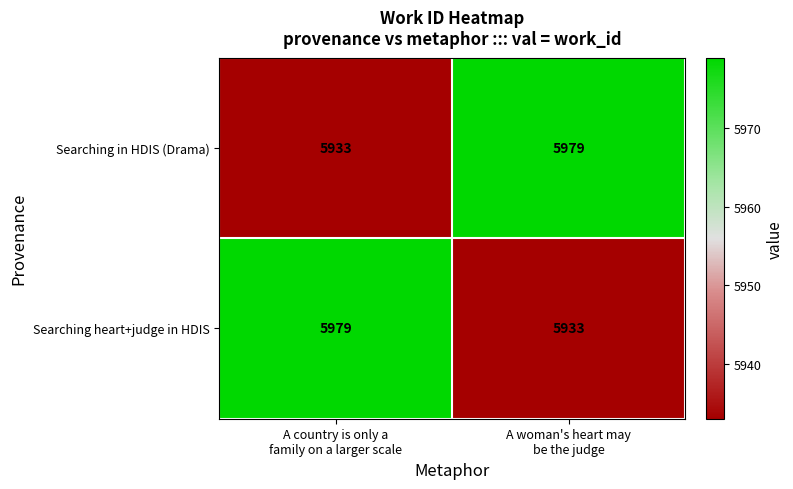

What is the difference between the maximum and minimum values in the Searching heart+judge in HDIS series?

46